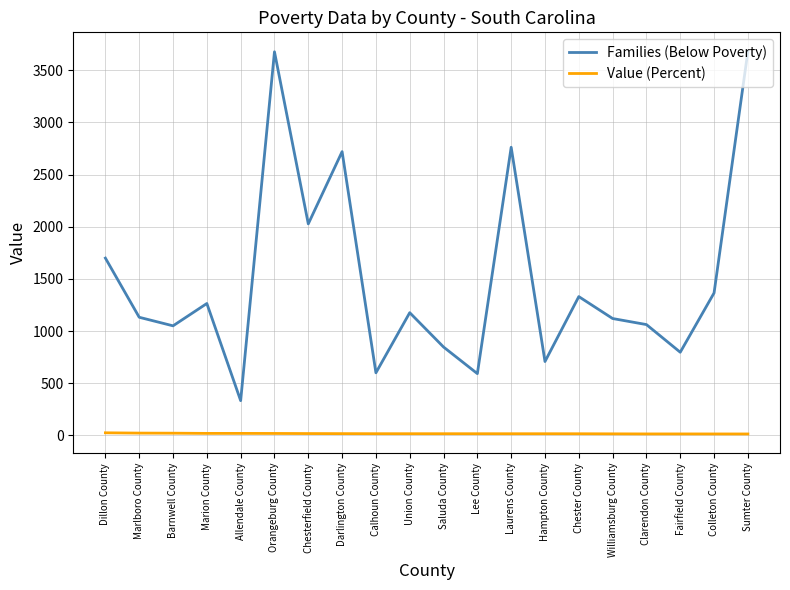

True or false: Families (Below Poverty) and Value (Percent) intersect in this chart.

False